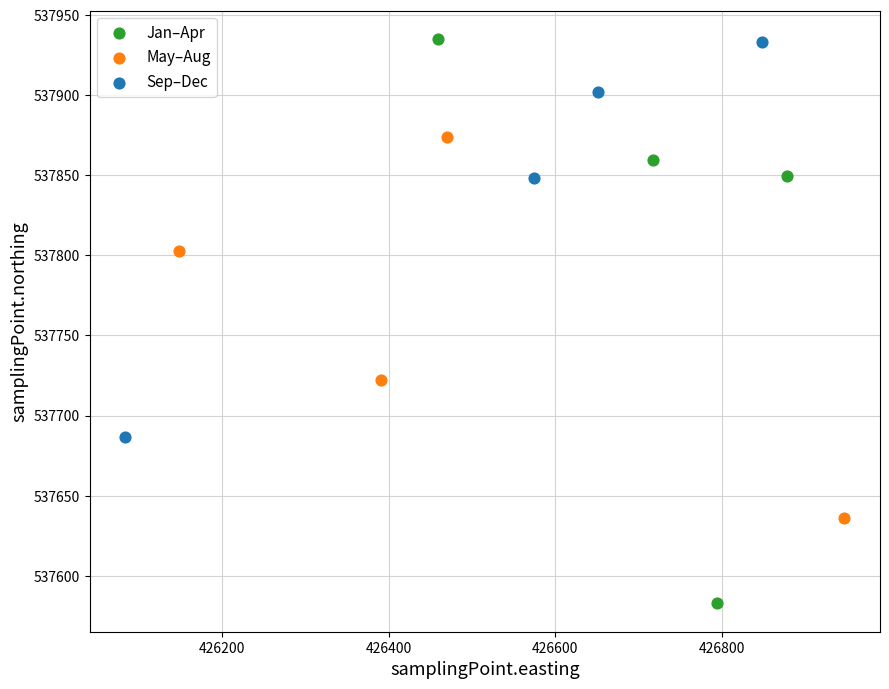

Which series contains the lowest Y value?

Jan–Apr